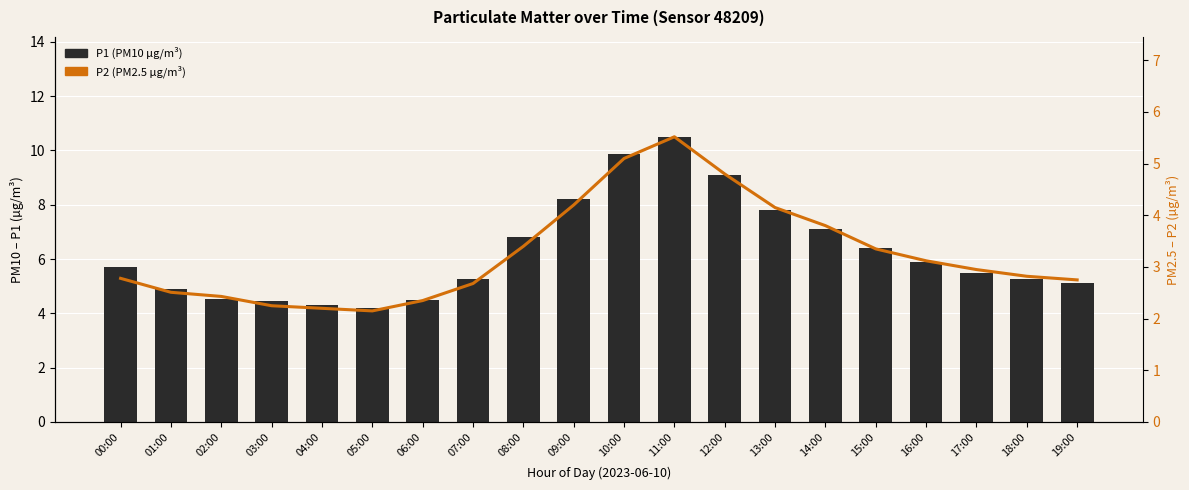

What is the difference between the second highest and minimum values in the P1 (PM10 µg/m³) series?

5.7